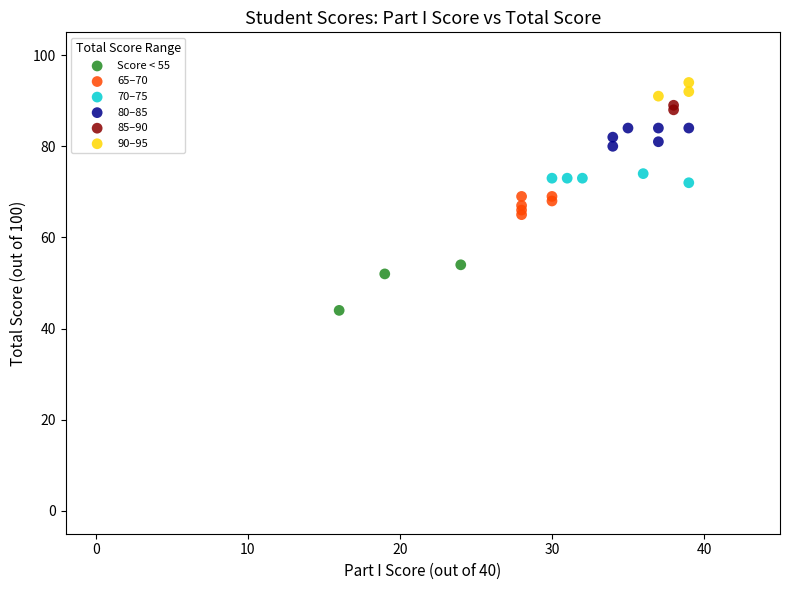

Which series has the largest Y range (max minus min)?

Score < 55